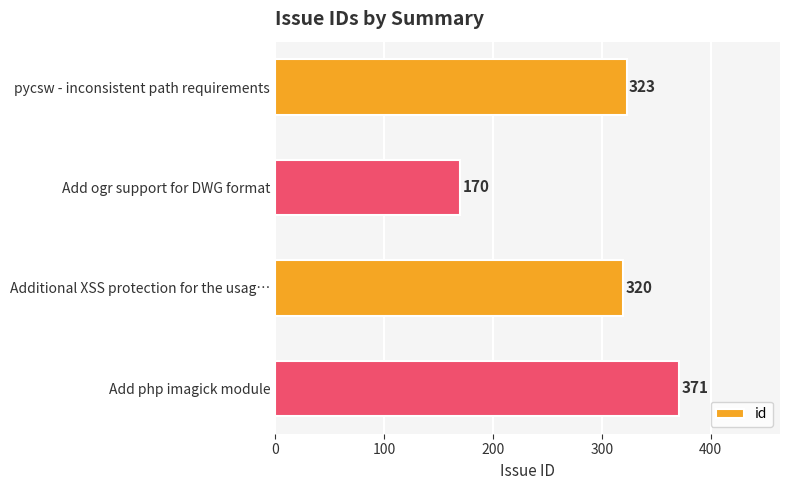

Are the bars horizontal?

Yes